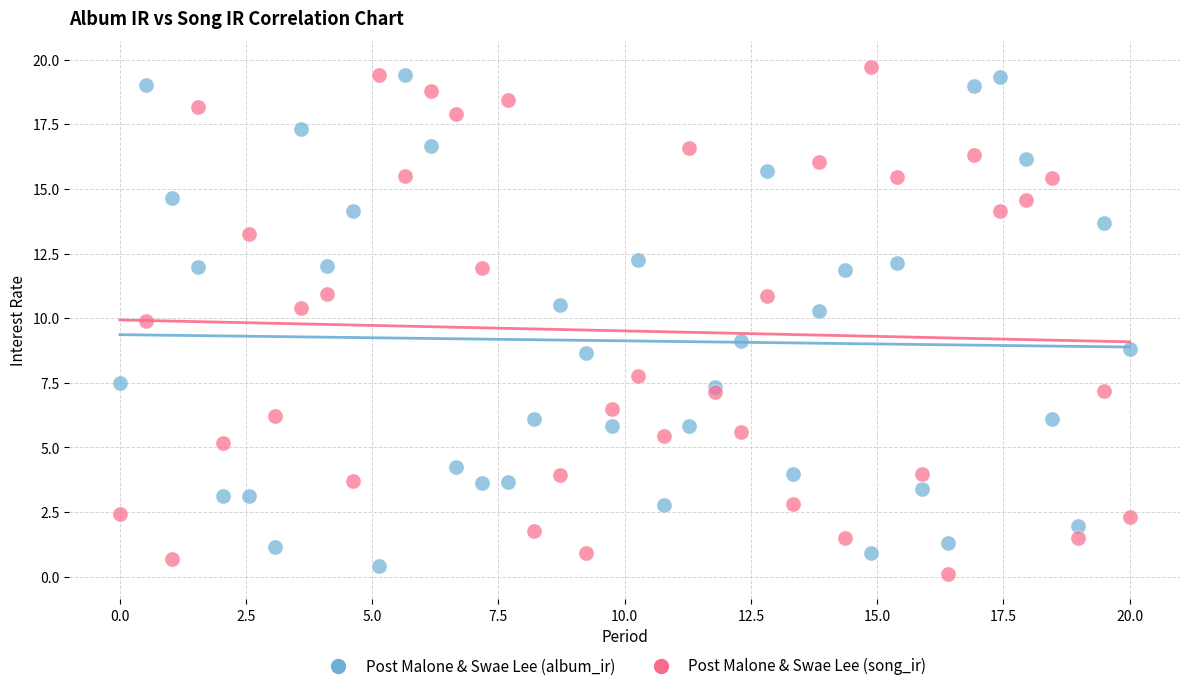

What is the X range (max minus min) for the scatter plot?

20.0